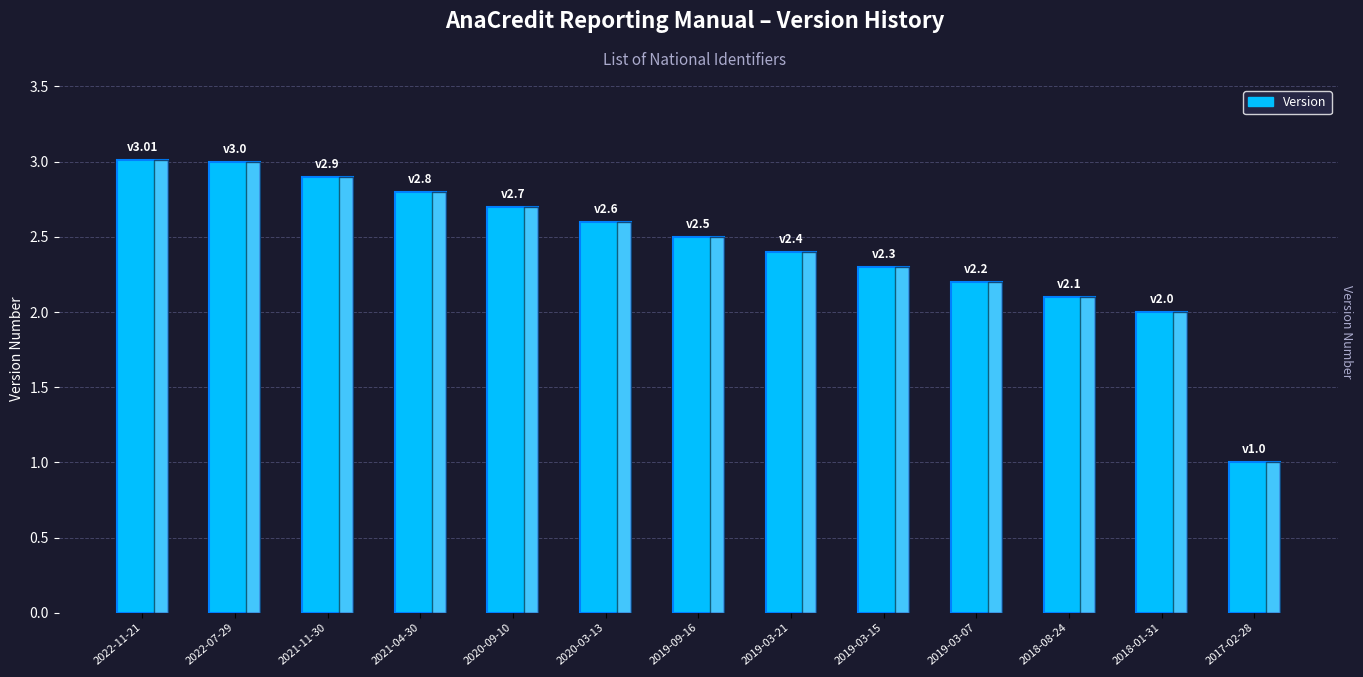

What is the minimum value shown in the chart?

1.0